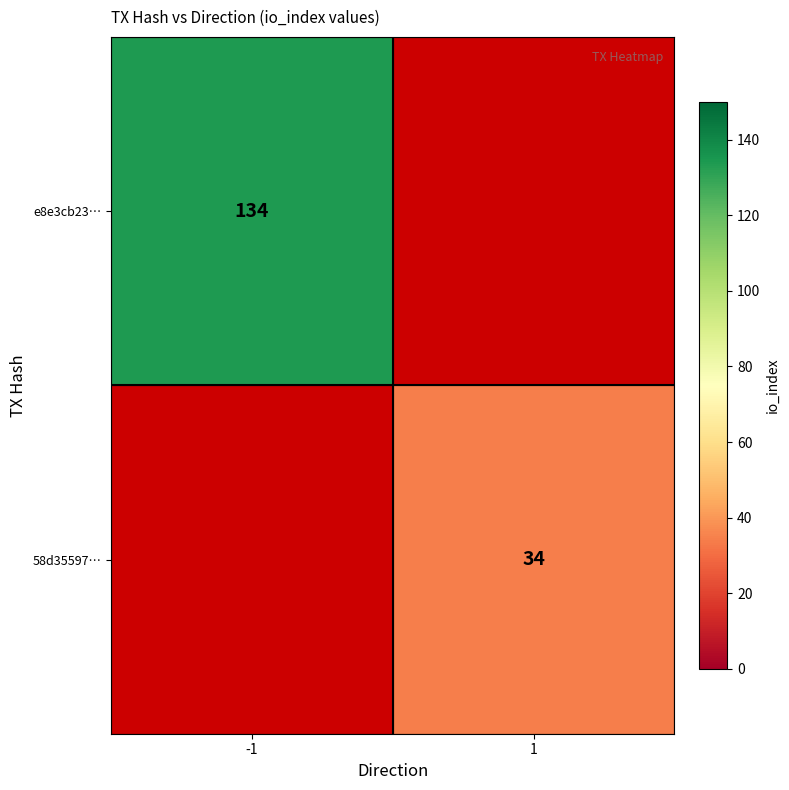

True or false: 58d35597… has a value of 52 at 1.

False